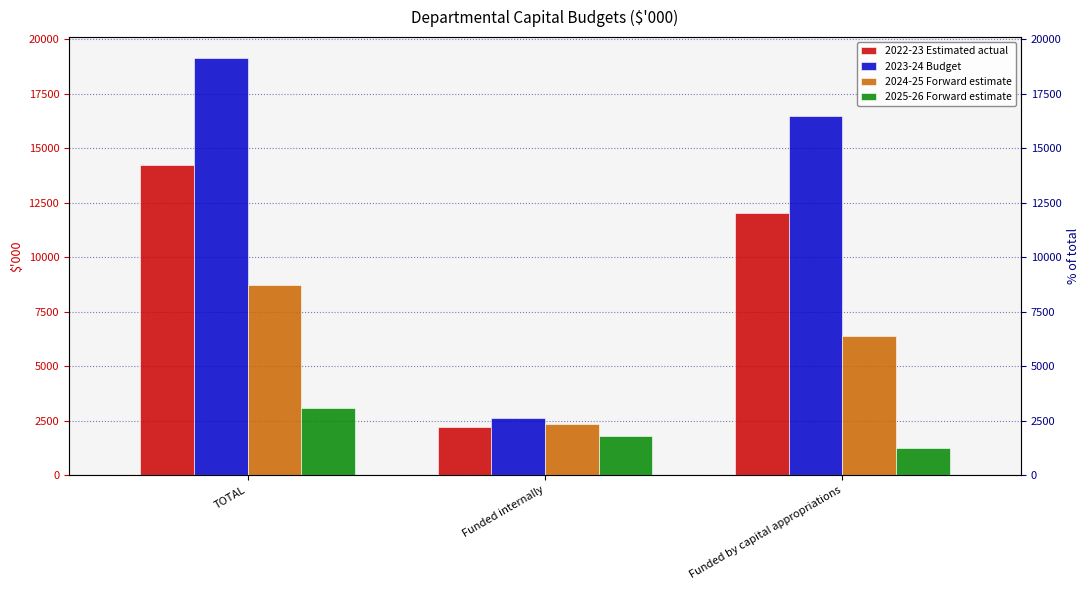

List the series in order of their peak value, highest first.

2023-24 Budget, 2022-23 Estimated actual, 2024-25 Forward estimate, 2025-26 Forward estimate